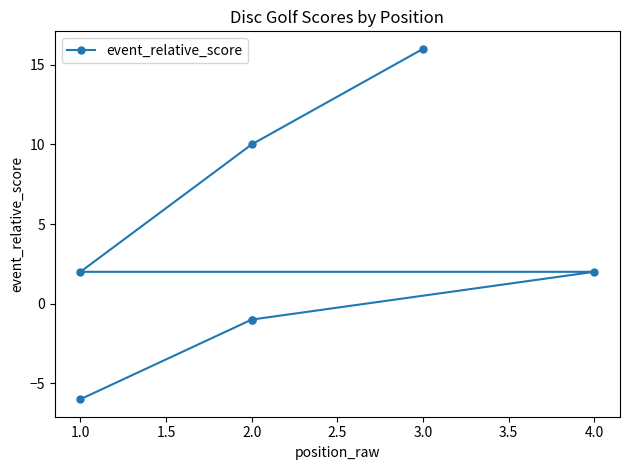

What is the sum of the values at 1.0 and 2.0?

1